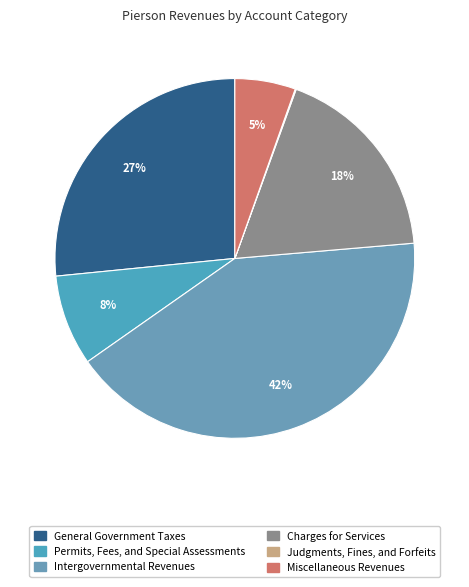

What percentage is the Miscellaneous Revenues slice, to the nearest percent?

5%